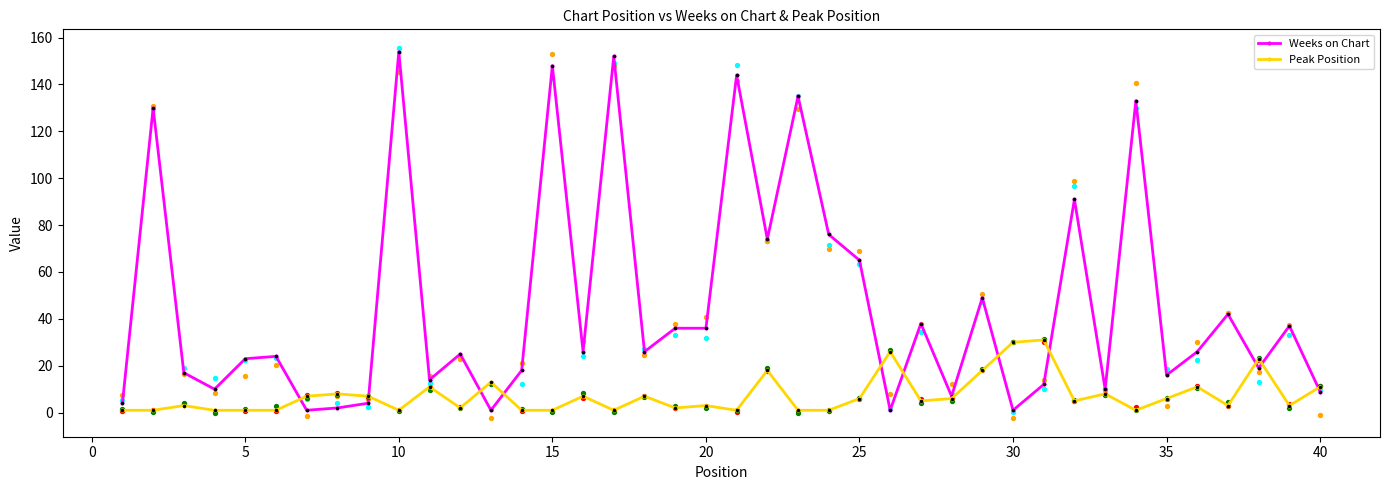

What are all the series names shown in the legend?

Weeks on Chart, Peak Position